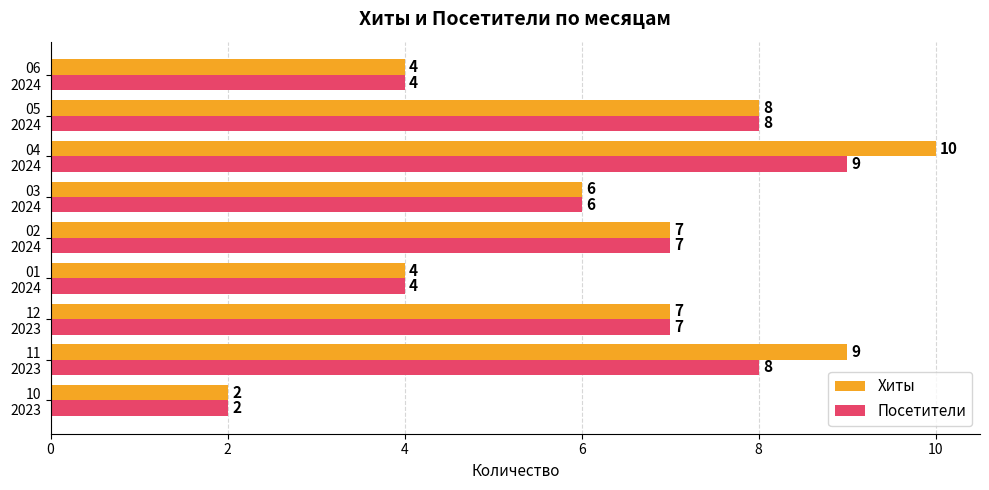

At how many categories does at least one series exceed 5?

6